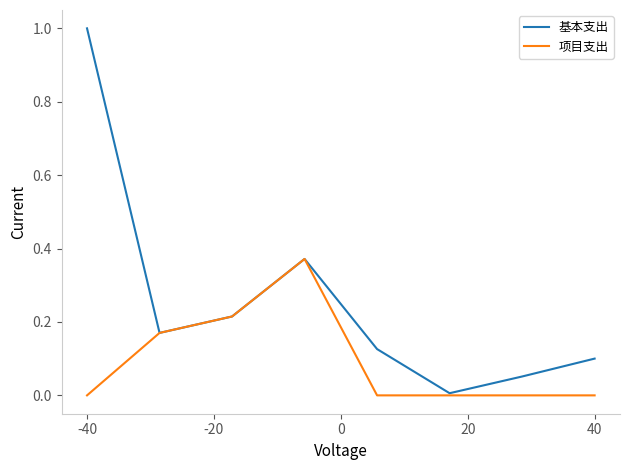

List the series in order of their peak value, highest first.

基本支出, 项目支出